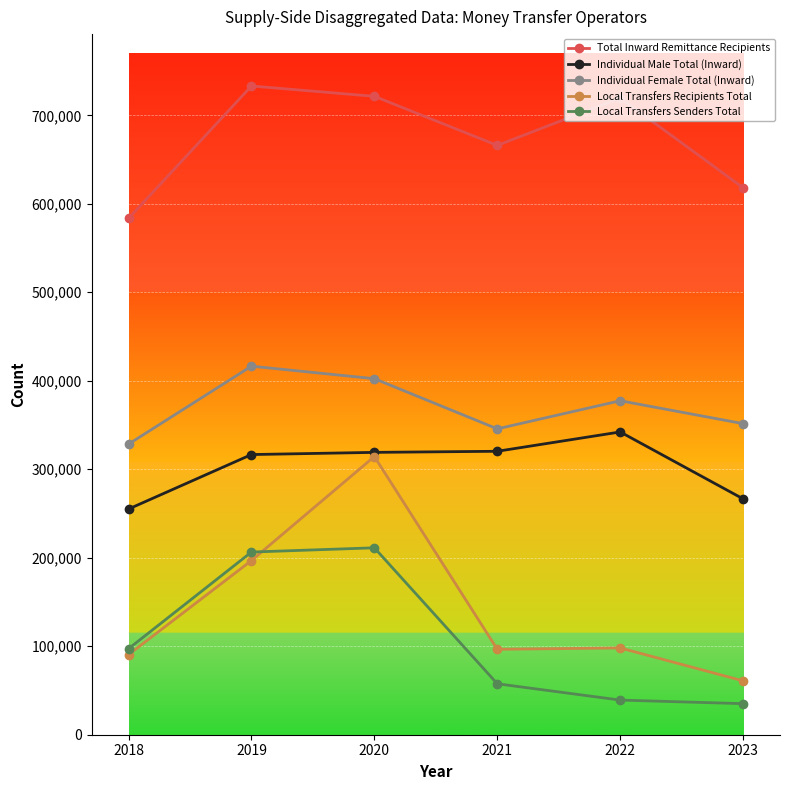

True or false: Total Inward Remittance Recipients and Individual Female Total (Inward) cross at least once.

False